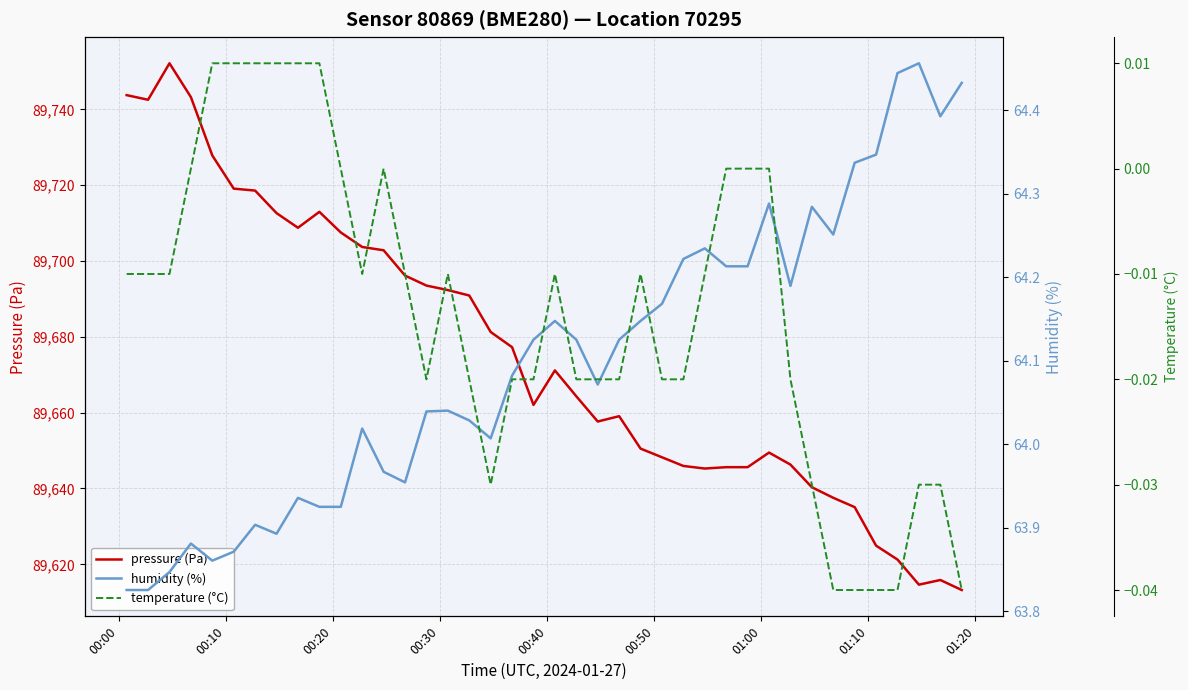

Reading left to right, extract all data points from this chart.

pressure (Pa): 89743.8	89742.5	89752.1	89743.2	89727.8	89719.1	89718.6	89712.6	89708.8	89713.0	89707.5	89703.7	89702.8	89696.2	89693.5	89692.3	89690.9	89681.3	89677.3	89662.1	89671.1	89664.3	89657.7	89659.1	89650.5	89648.2	89645.9	89645.3	89645.6	89645.6	89649.5	89646.3	89640.3	89637.5	89635.1	89624.9	89621.2	89614.6	89615.9	89613.2
humidity (%): 63.8	63.8	63.8	63.9	63.9	63.9	63.9	63.9	63.9	63.9	63.9	64.0	64.0	64.0	64.0	64.0	64.0	64.0	64.1	64.1	64.1	64.1	64.1	64.1	64.1	64.2	64.2	64.2	64.2	64.2	64.3	64.2	64.3	64.3	64.3	64.3	64.4	64.5	64.4	64.4
temperature (°C): -0.0	-0.0	-0.0	0.0	0.0	0.0	0.0	0.0	0.0	0.0	0.0	-0.0	0.0	-0.0	-0.0	-0.0	-0.0	-0.0	-0.0	-0.0	-0.0	-0.0	-0.0	-0.0	-0.0	-0.0	-0.0	-0.0	0.0	0.0	0.0	-0.0	-0.0	-0.0	-0.0	-0.0	-0.0	-0.0	-0.0	-0.0